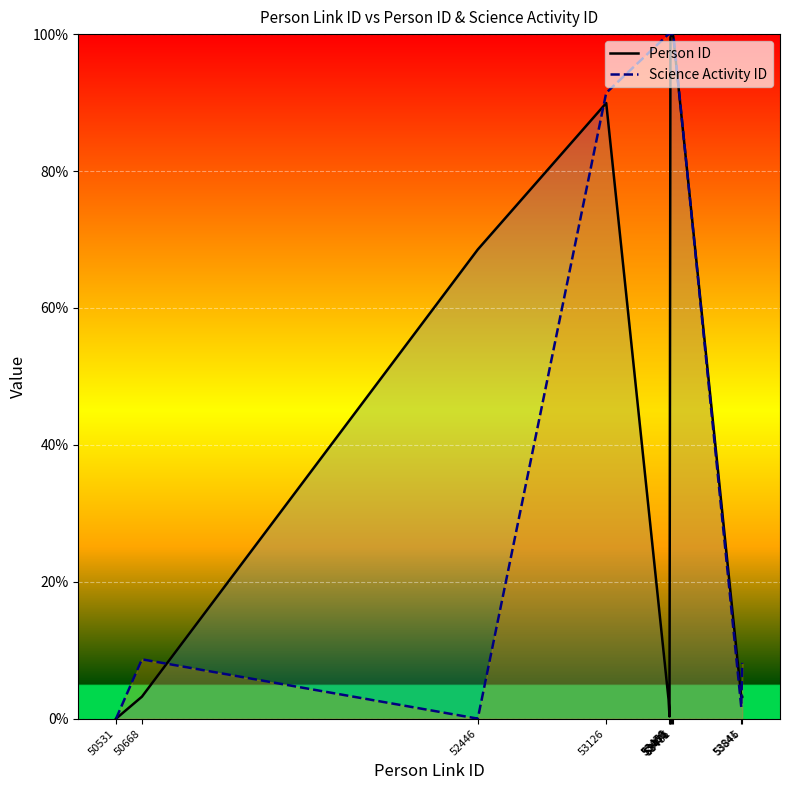

Read the Science Activity ID value at 53841.

1.7